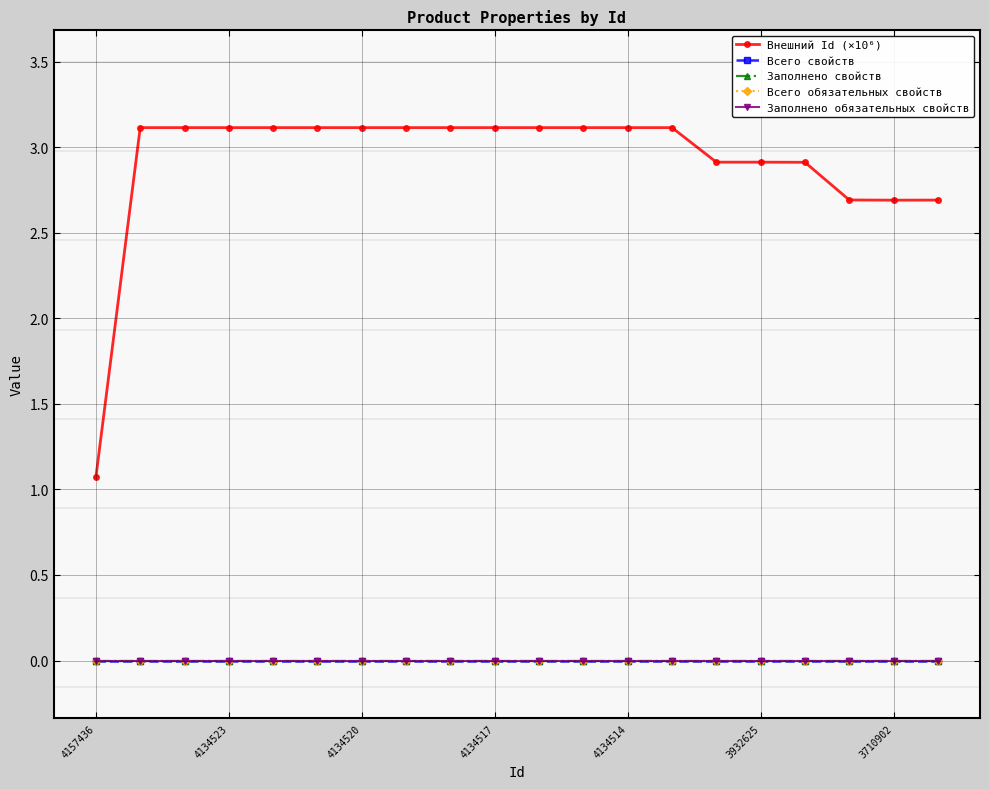

Does the chart have visible grid lines?

Yes